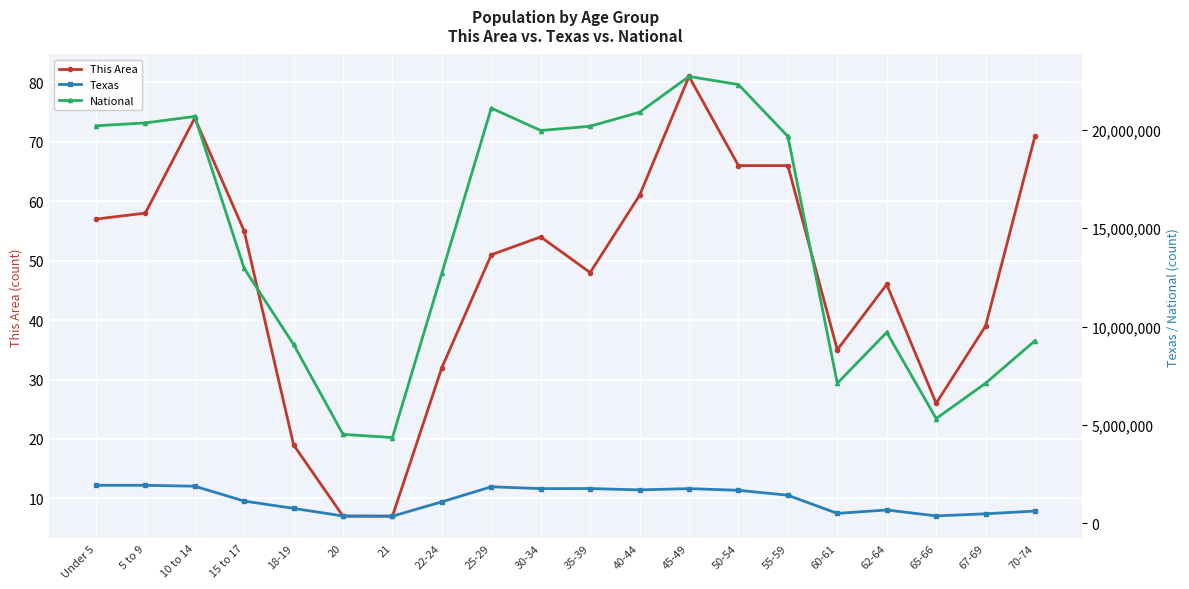

Between 65-66 and 67-69, which series saw the biggest shift?

National